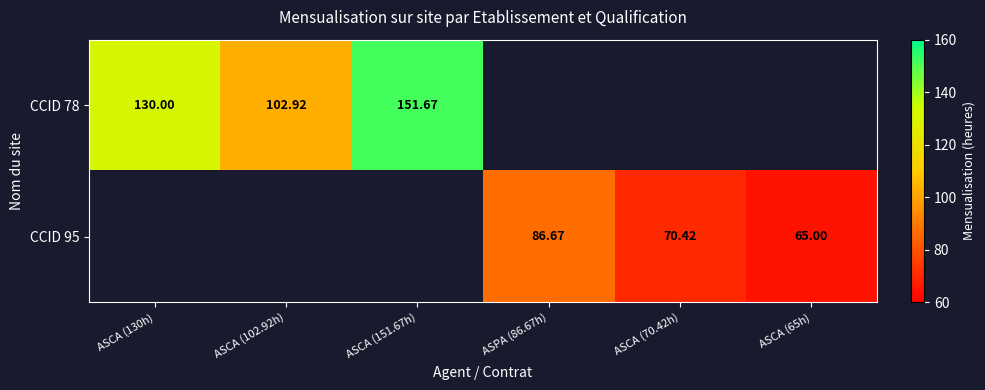

At which category does the chart reach its minimum across all series?

ASCA (65h)